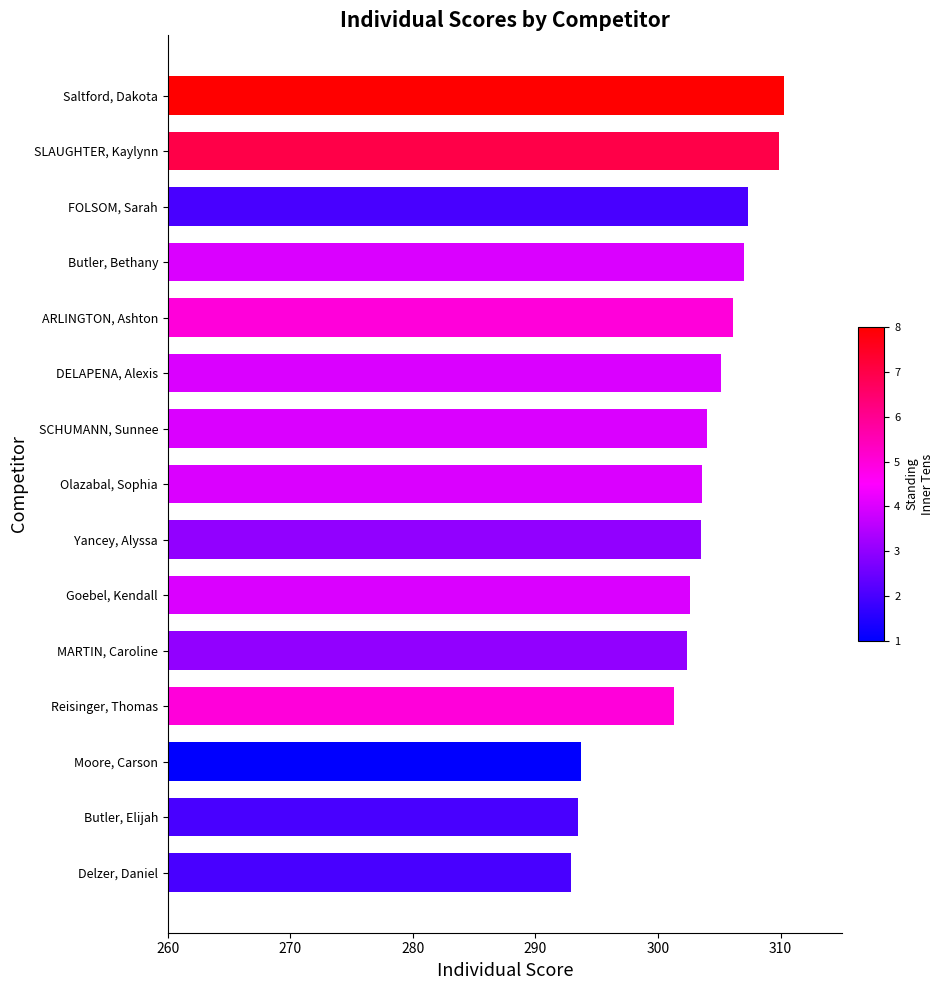

Is it true that the value at FOLSOM, Sarah is 110.5?

False